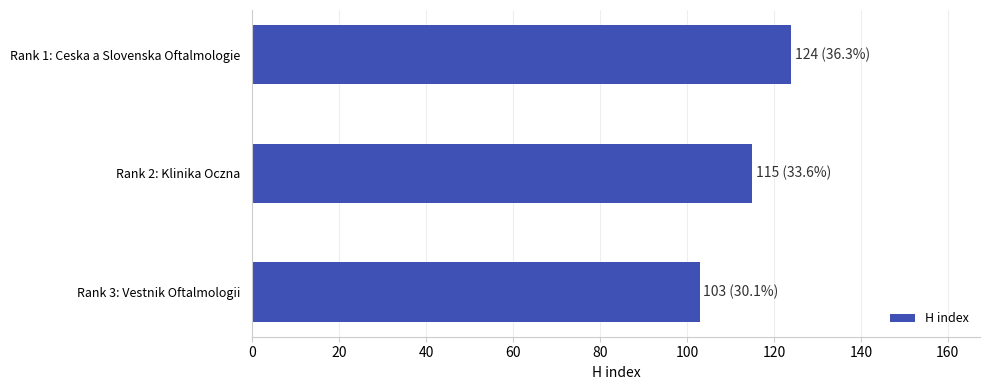

What is the difference between the second highest and minimum values?

12